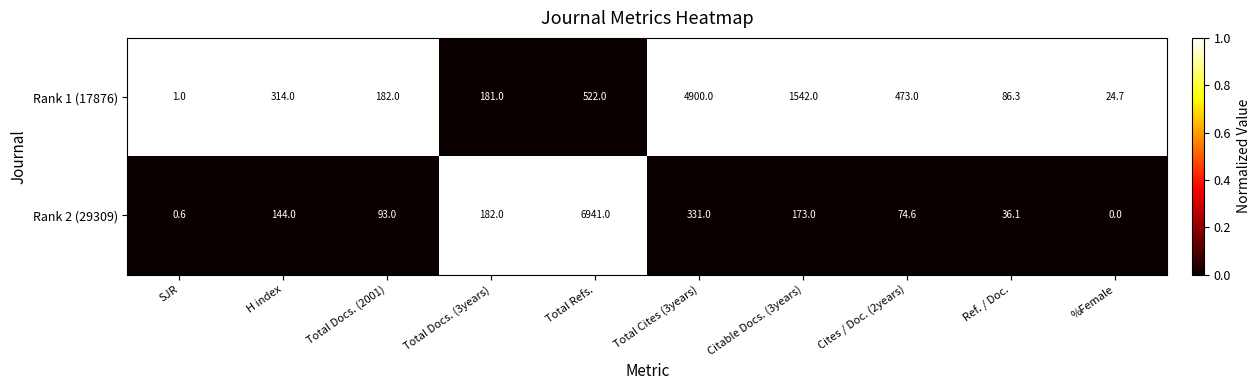

Which series has the largest total across all categories?

Rank 1 (17876)